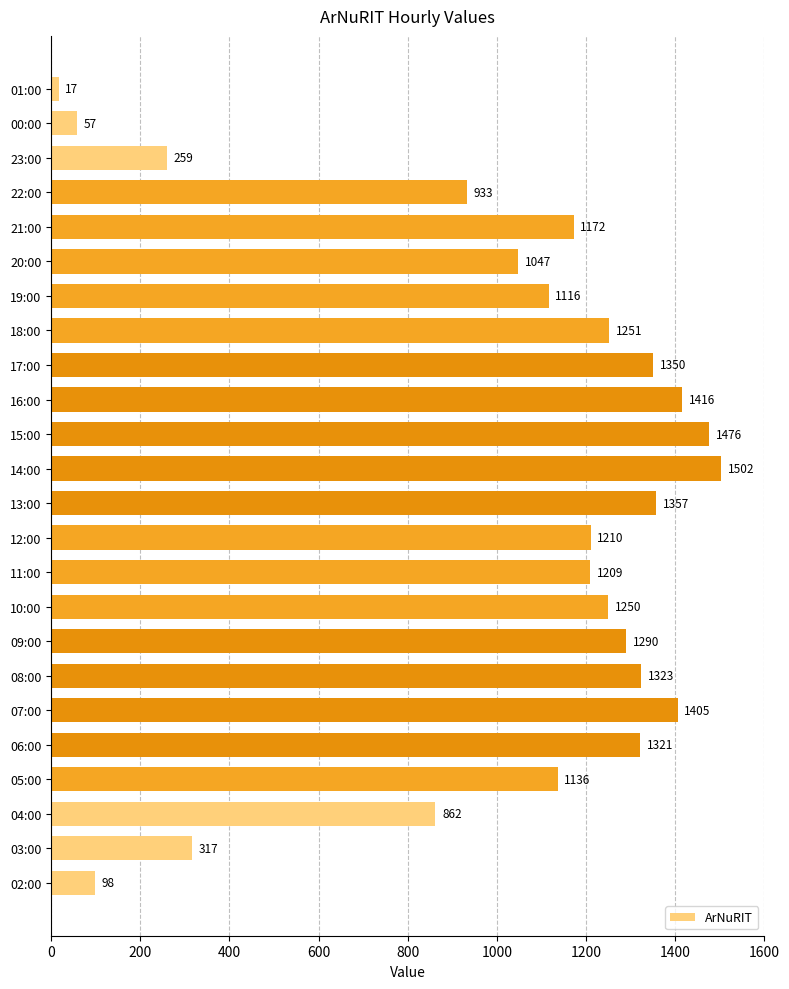

Reading top to bottom, list all the values displayed in this chart.

17	57	259	933	1172	1047	1116	1251	1350	1416	1476	1502	1357	1210	1209	1250	1290	1323	1405	1321	1136	862	317	98